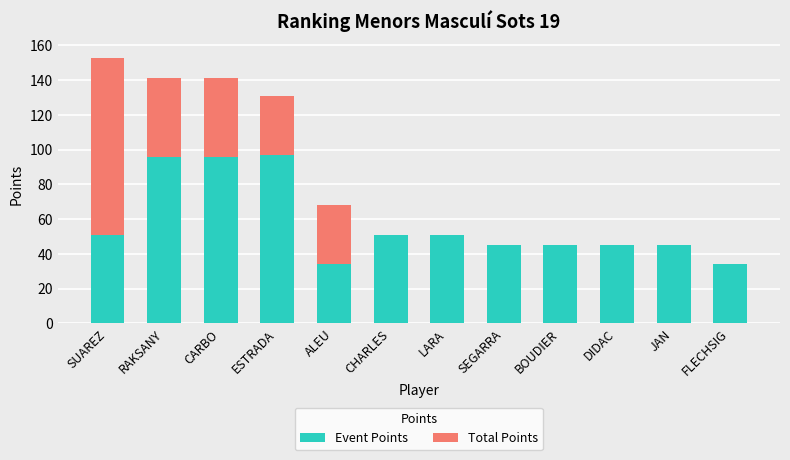

What is the maximum value for Event Points?

97